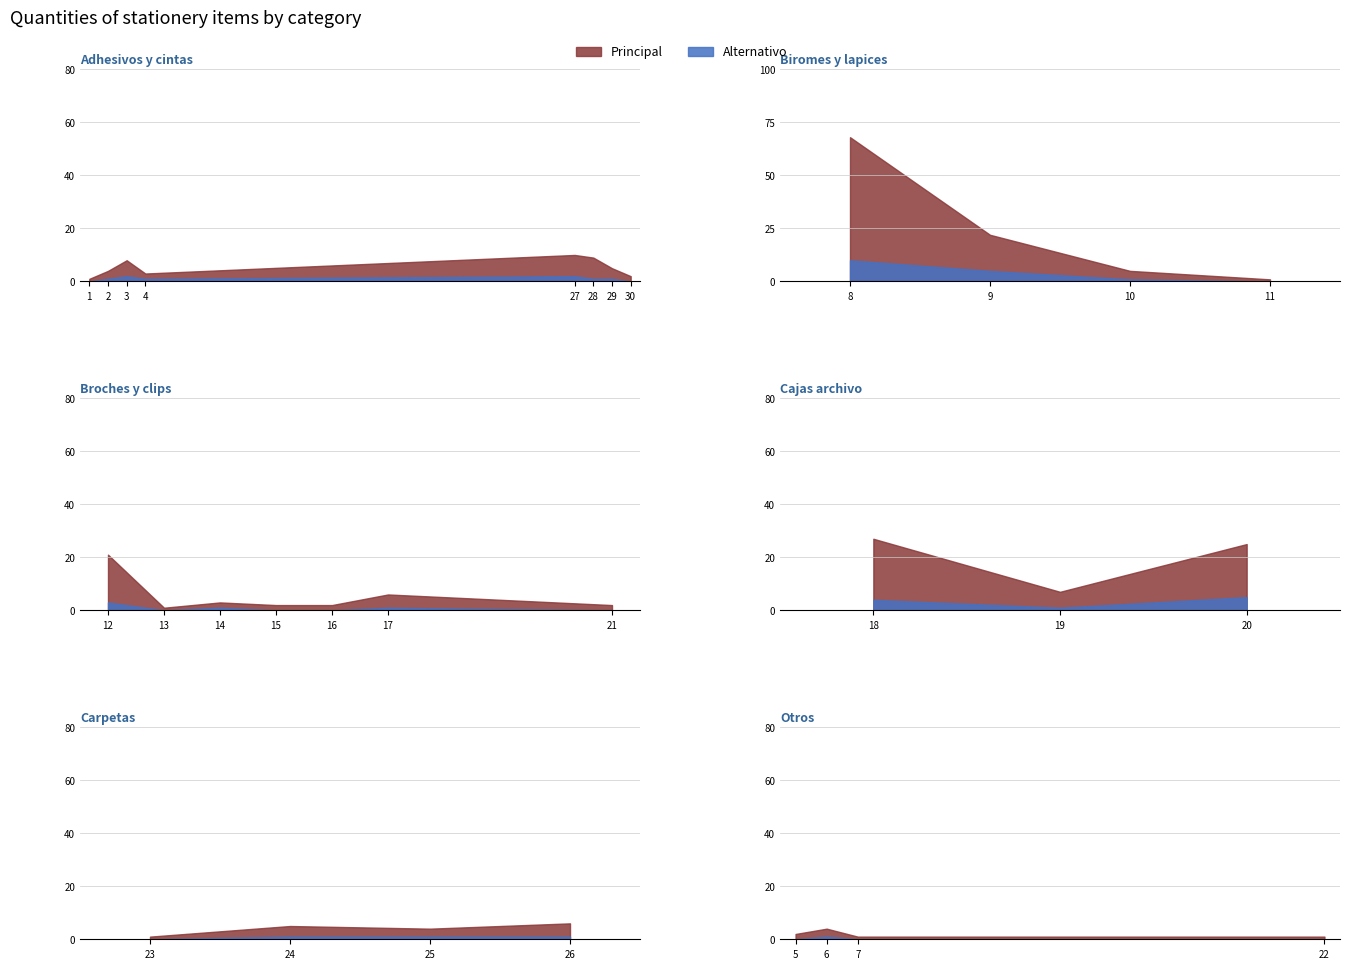

What is the value of the 29th point from the left?

5